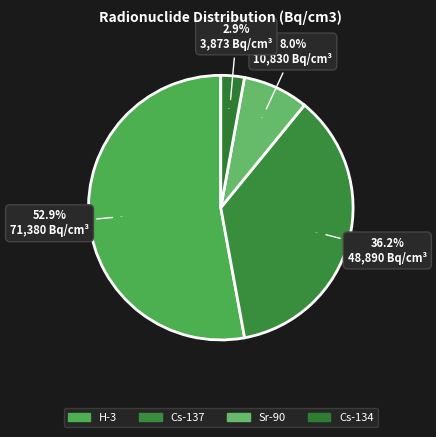

Count the number of slices in the pie.

4